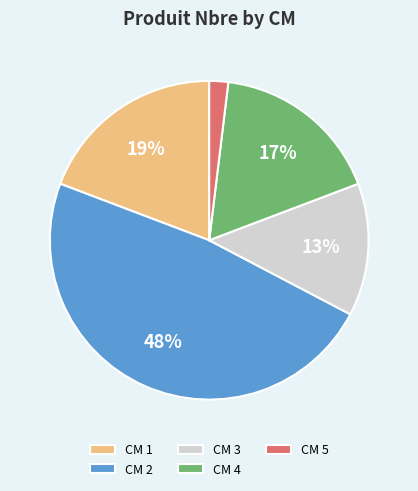

How many slices are in this pie chart?

5